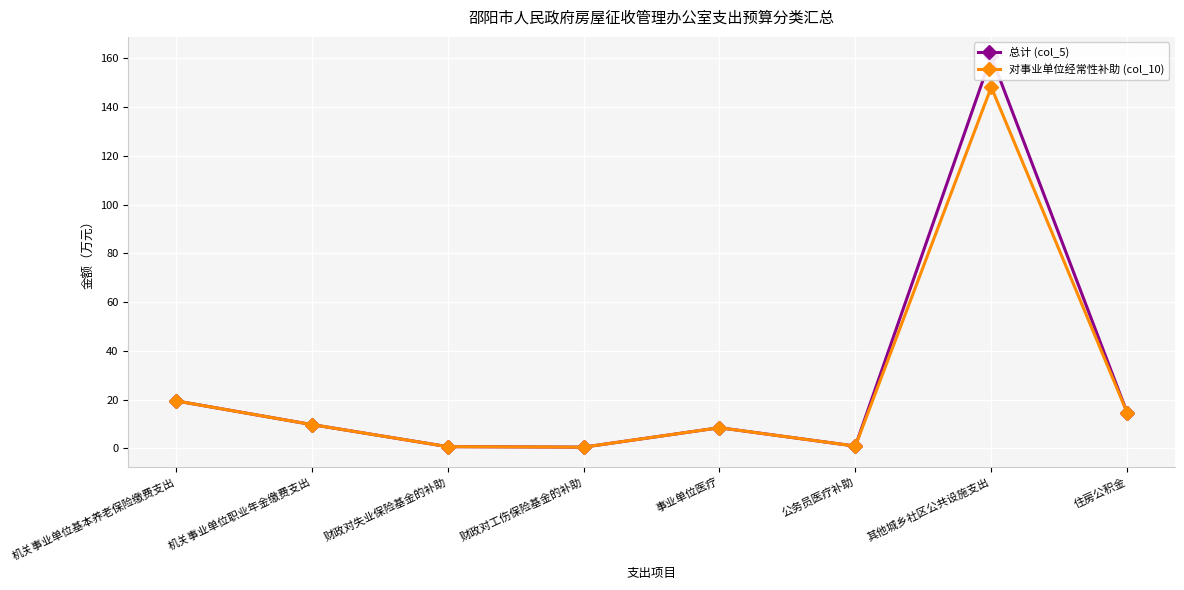

Where does the 对事业单位经常性补助 (col_10) series first go above 9?

机关事业单位基本养老保险缴费支出